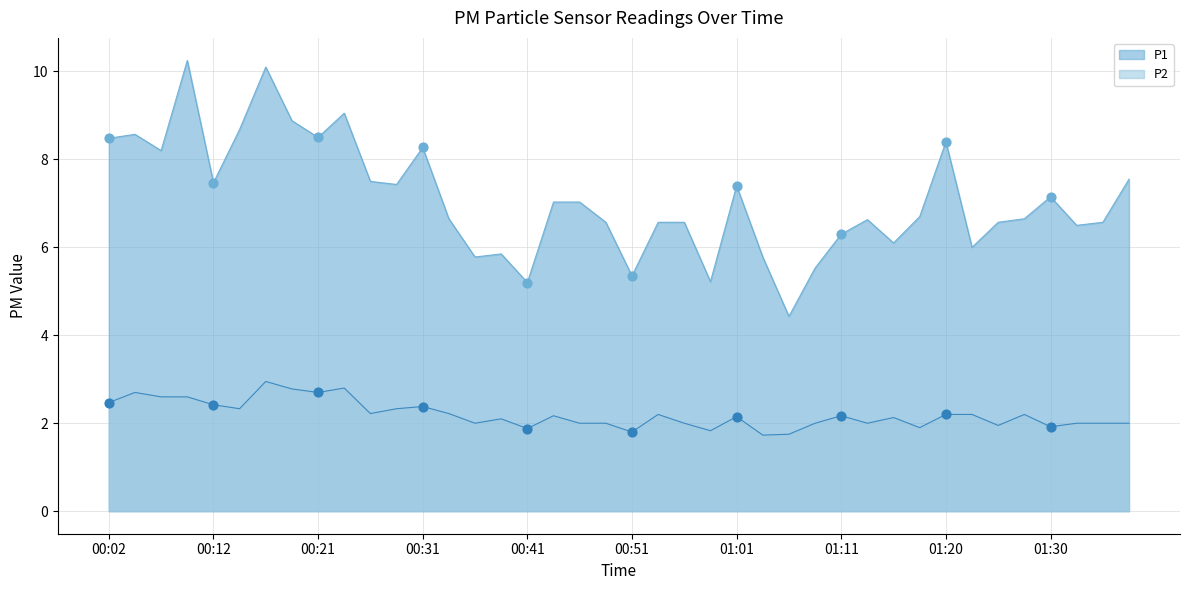

What are all the series names shown in the legend?

P1, P2